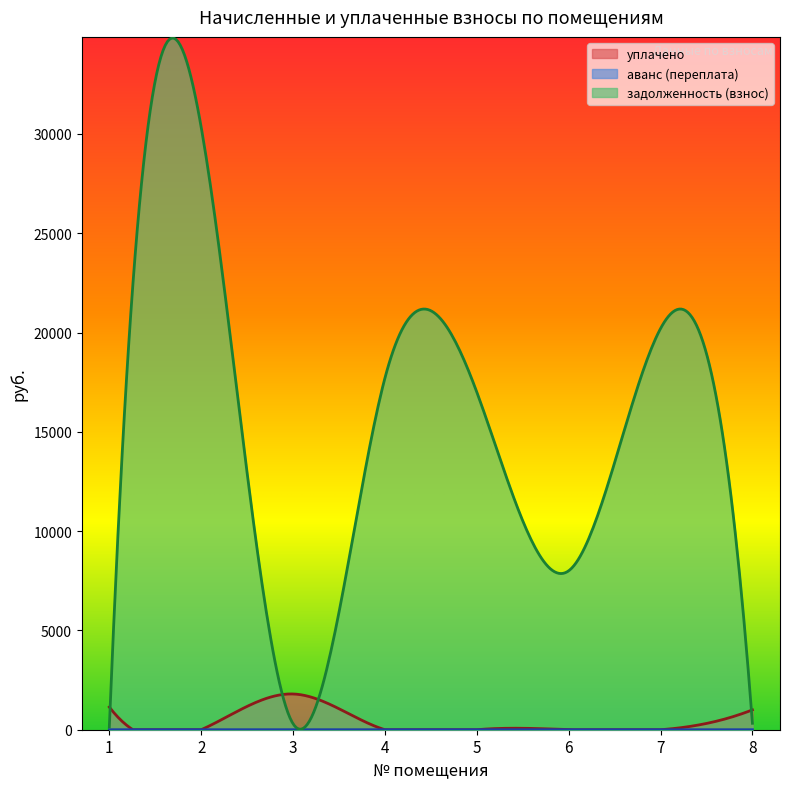

How many values in аванс (переплата) are above zero?

1